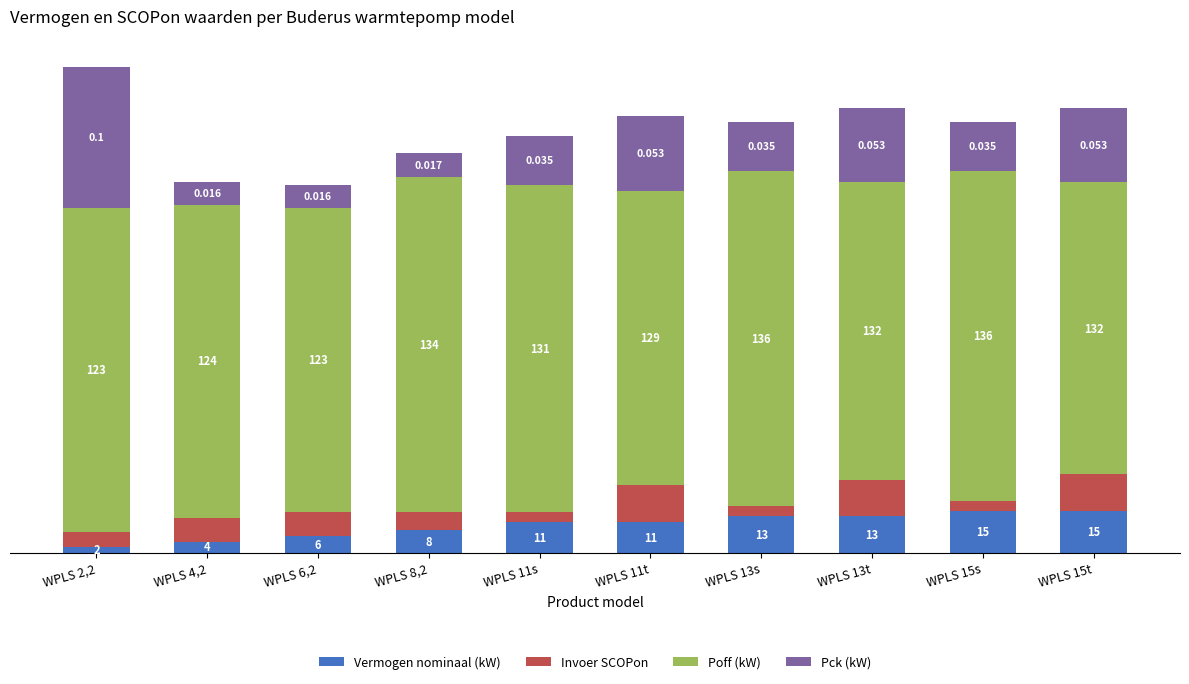

Does the chart contain any negative values?

No